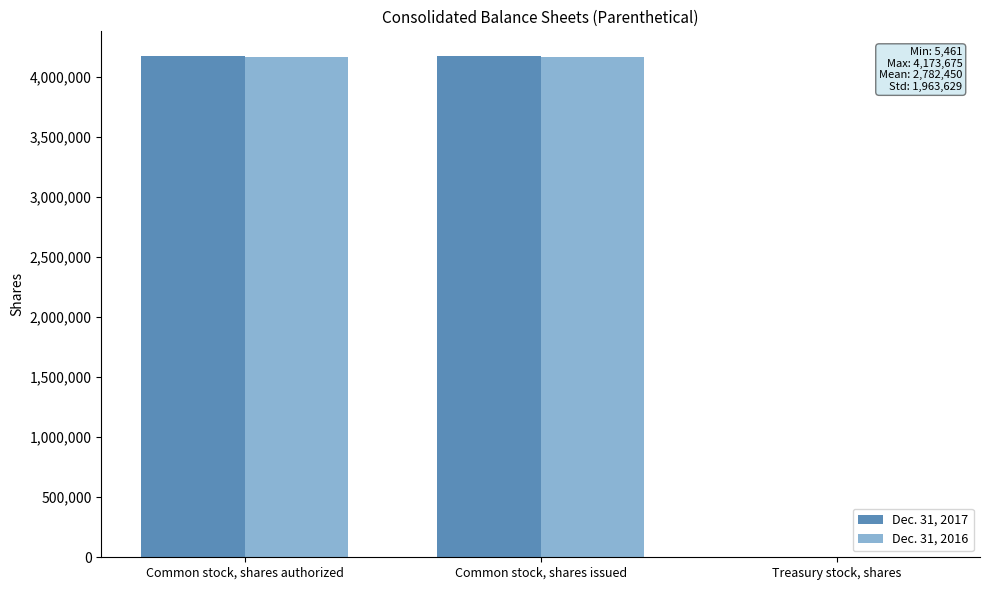

Are the bars horizontal?

No